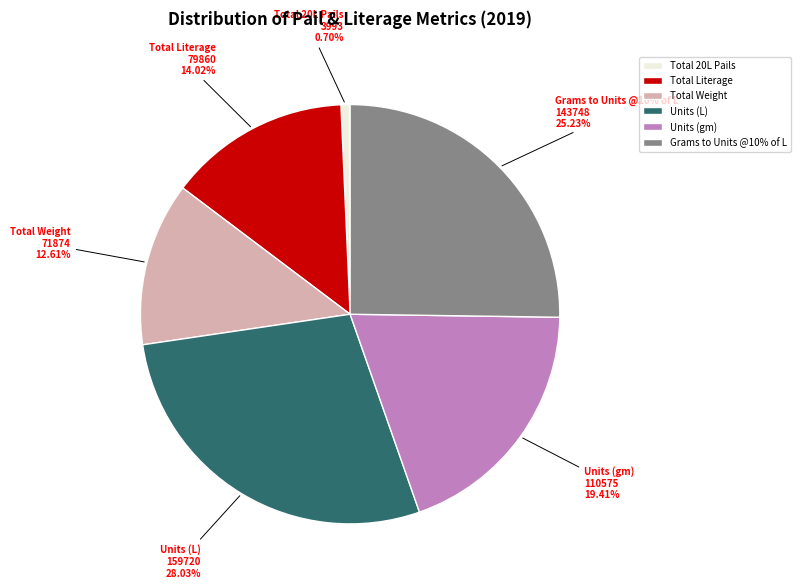

Combined, do Total 20L Pails and Grams to Units @10% of L account for over 50%?

No